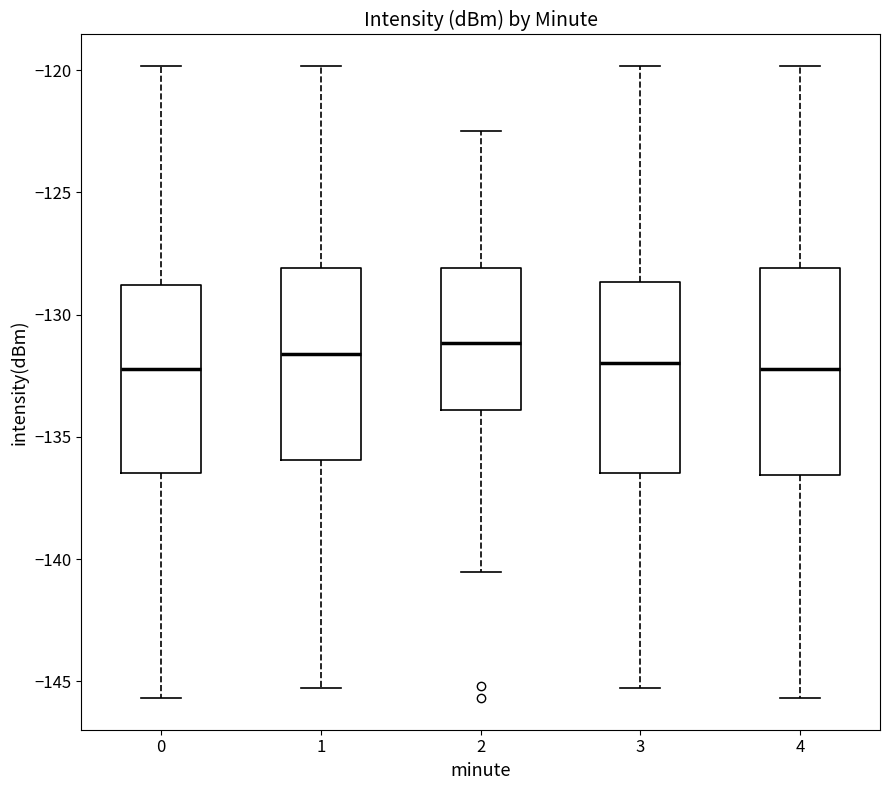

Which box is the tallest, from its lower edge to its upper edge?

4